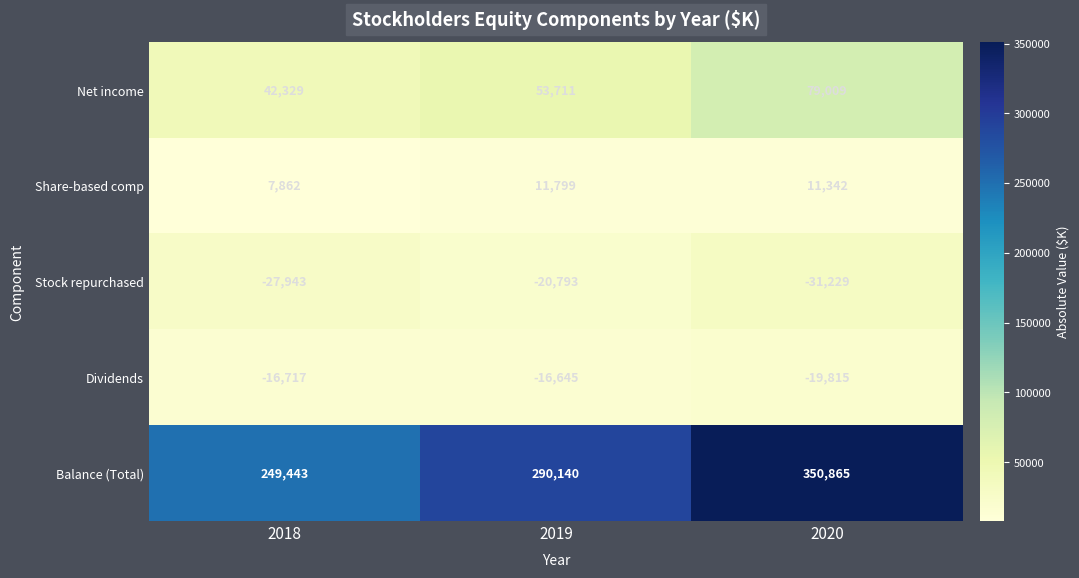

List the series in order of their peak value, highest first.

Balance (Total), Net income, Share-based comp, Dividends, Stock repurchased